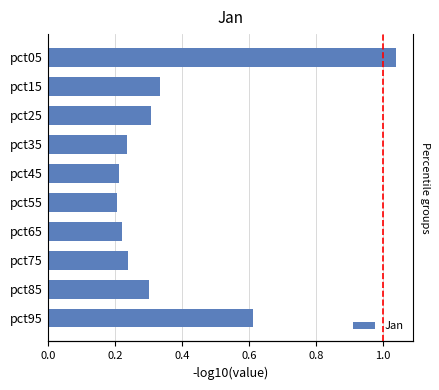

Is it true that the value at pct85 is 0.2?

False